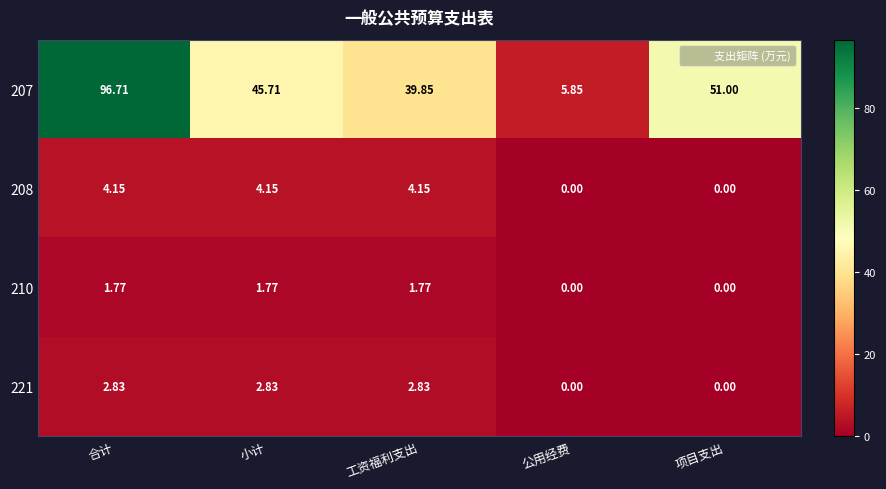

At which category is the sum across all series the highest?

合计